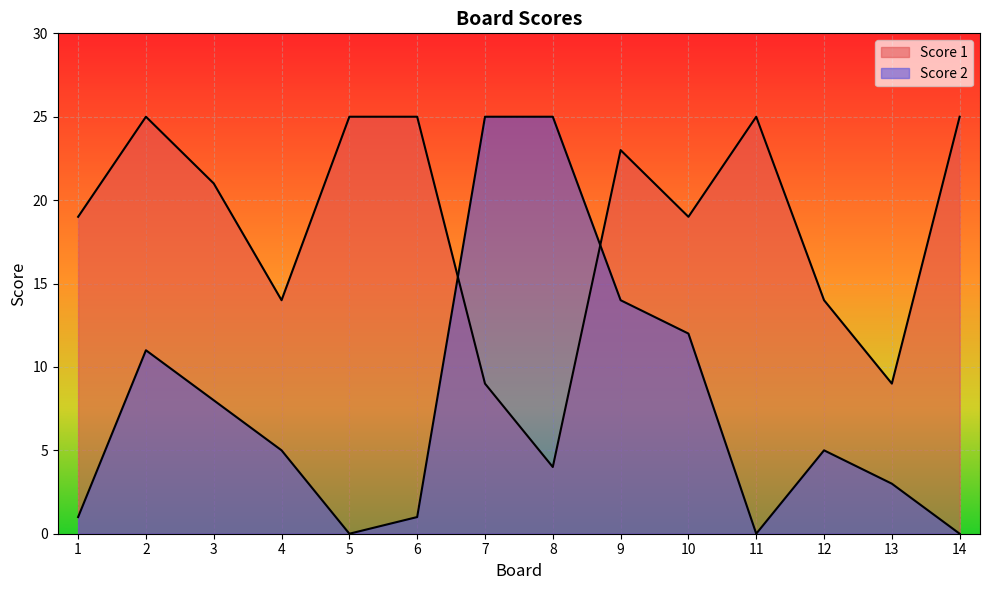

At which label does Score 1 reach its peak?

2